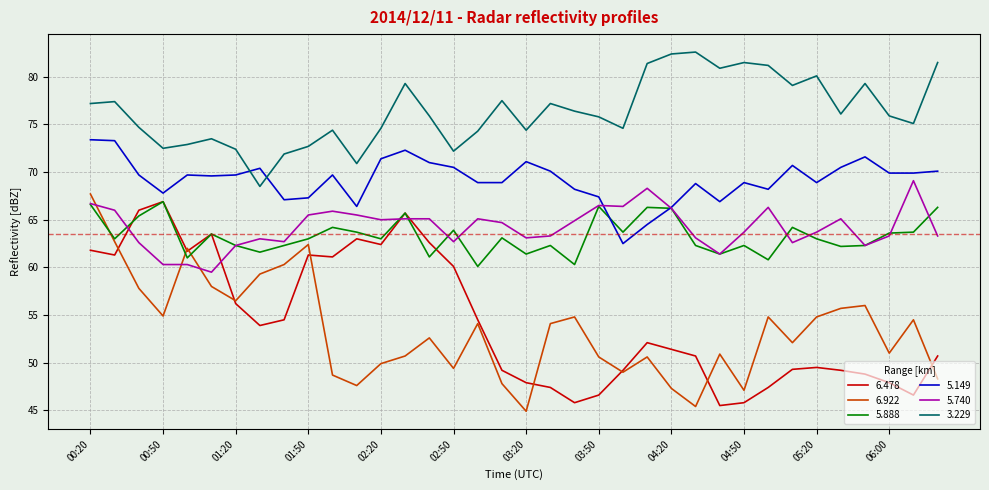

Which series has the largest total across all categories?

3.229